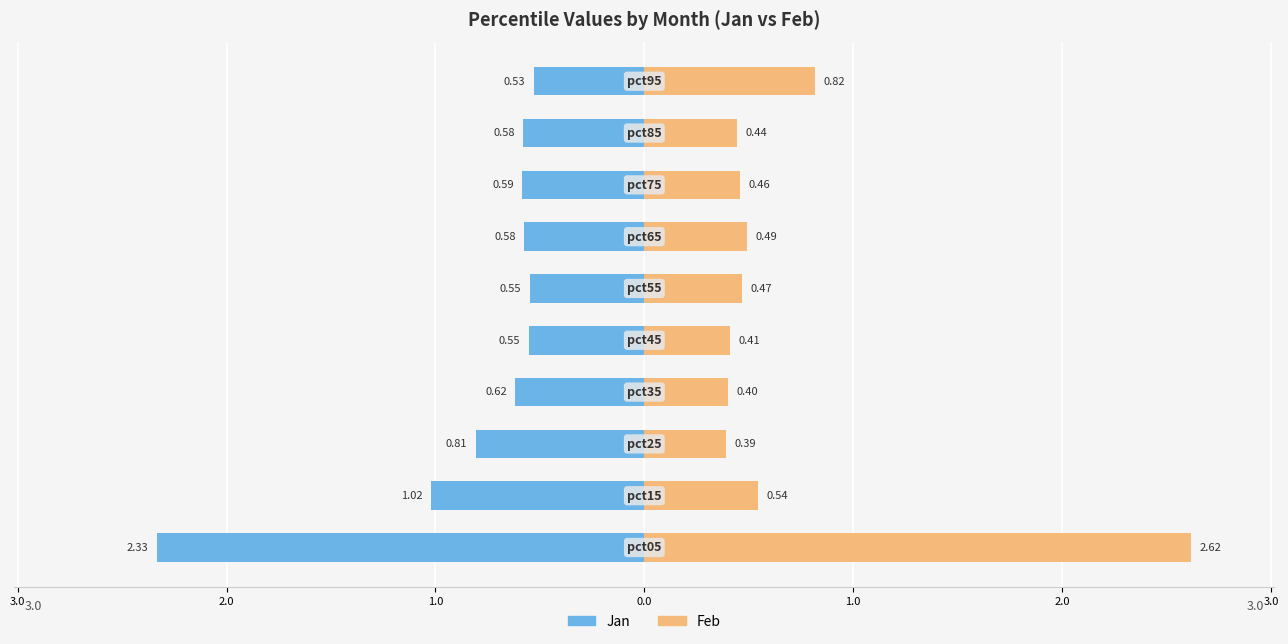

At how many categories does at least one series exceed -1?

10